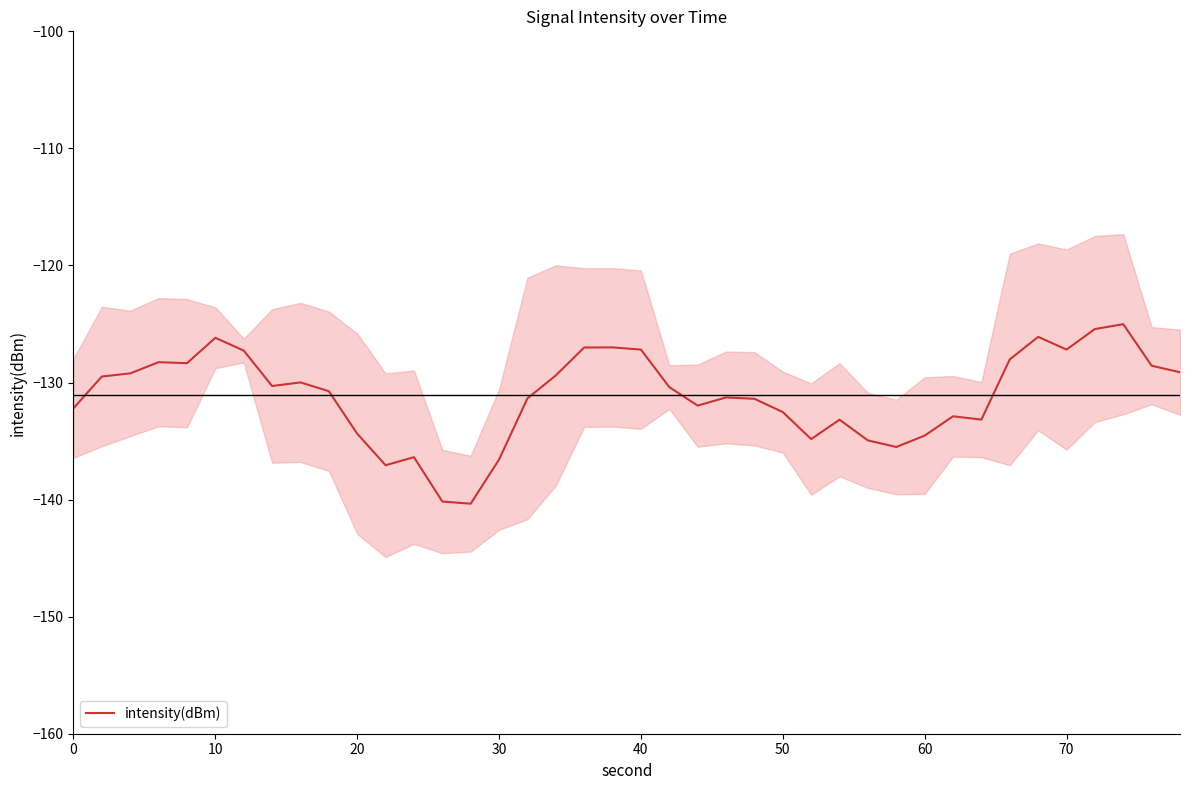

How many interior local valleys (lower than both neighbors) does the data have?

9